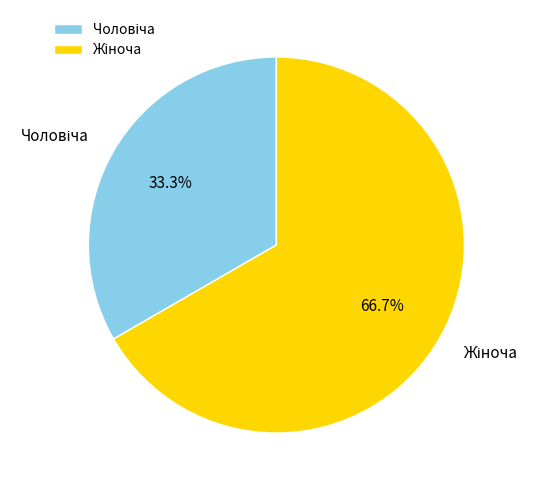

To the nearest percent, what portion does Жіноча represent?

67%